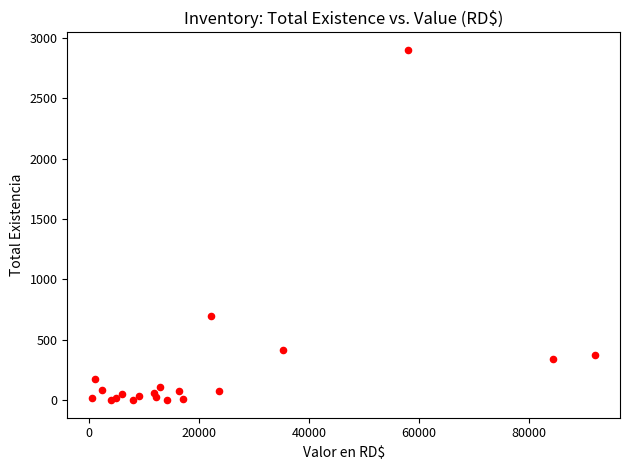

What Y value in the scatter plot is closest to 1450?

700